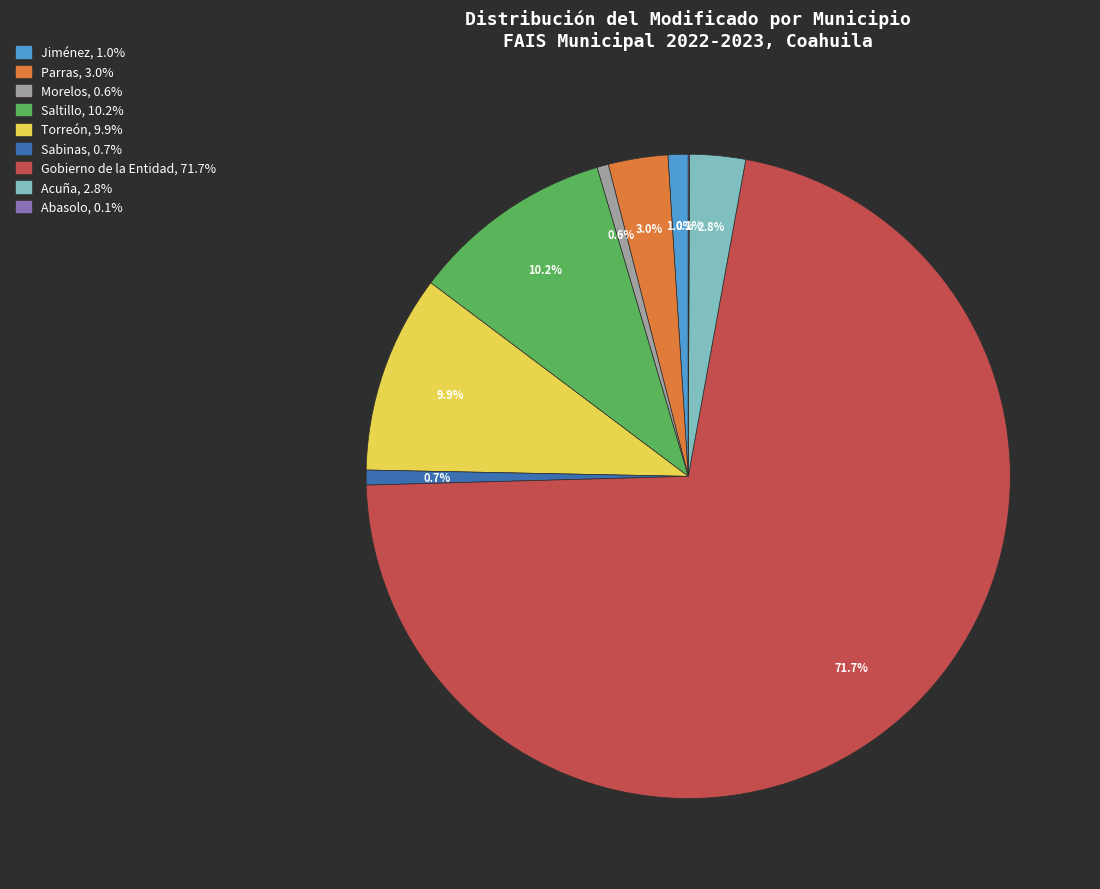

Approximately how many times larger is the value at Jiménez compared to Acuña?

0.4